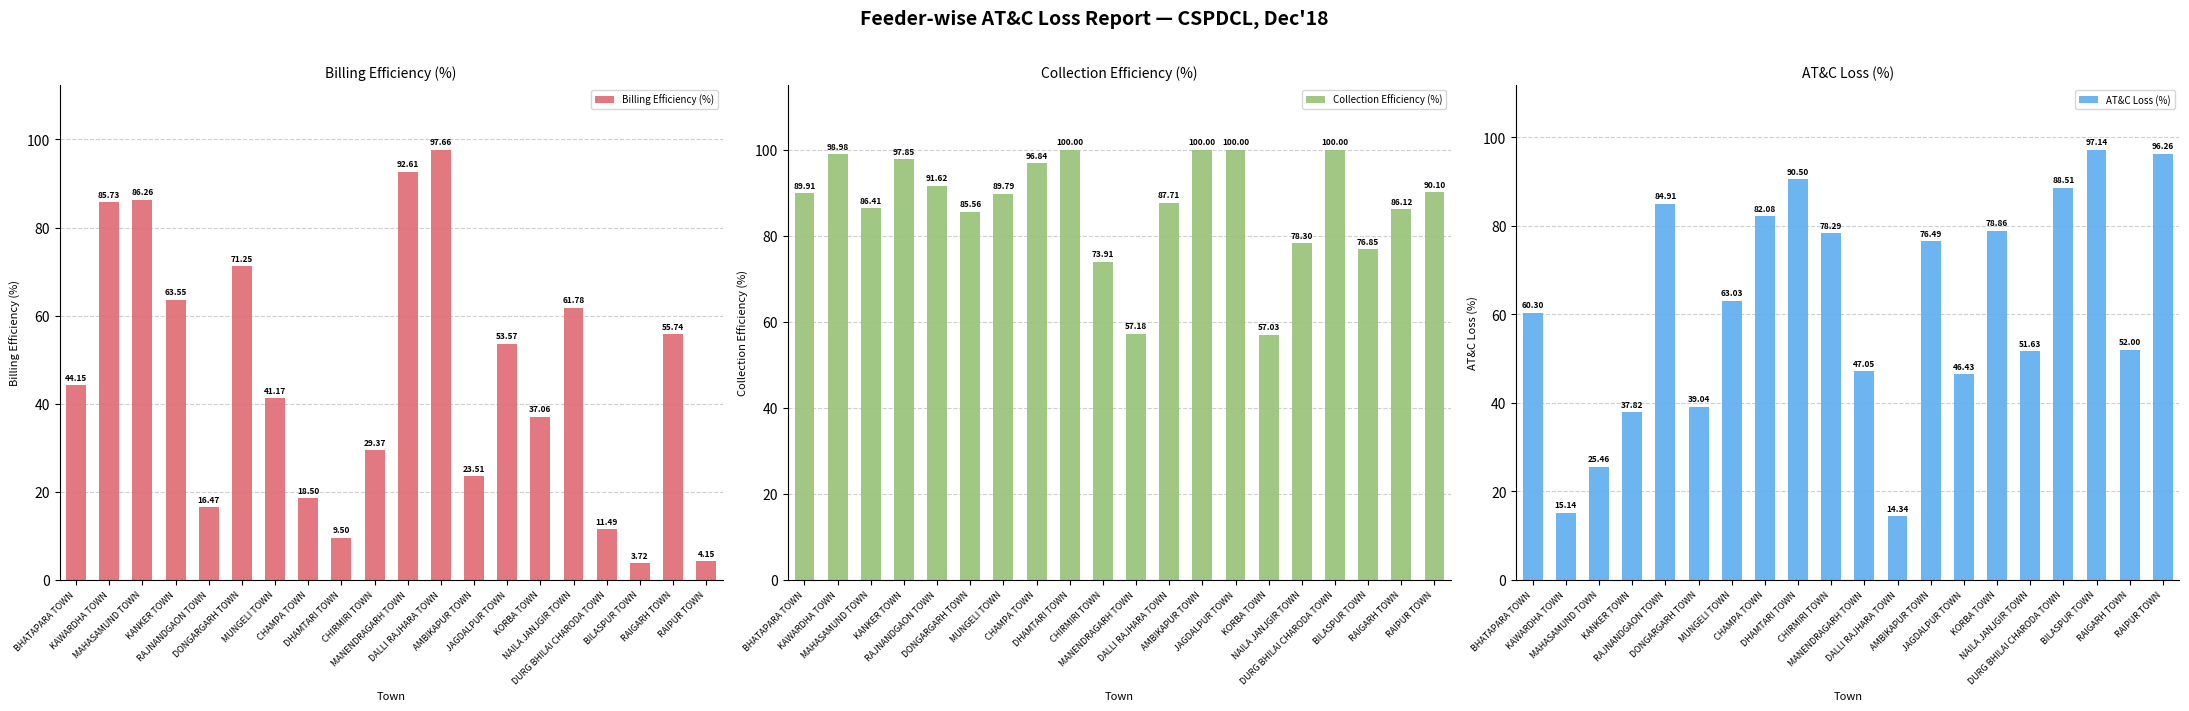

What is the sum of the Collection Efficiency (%) values at CHIRMIRI TOWN and BILASPUR TOWN?

150.8